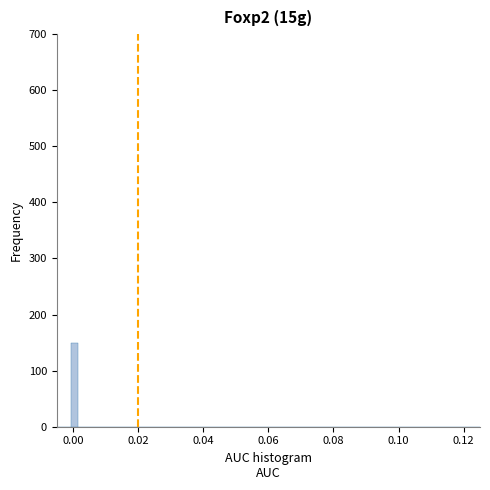

Around what value on the x-axis is the tallest bar? Give the approximate position of its centre, as read against the axis.

0.000